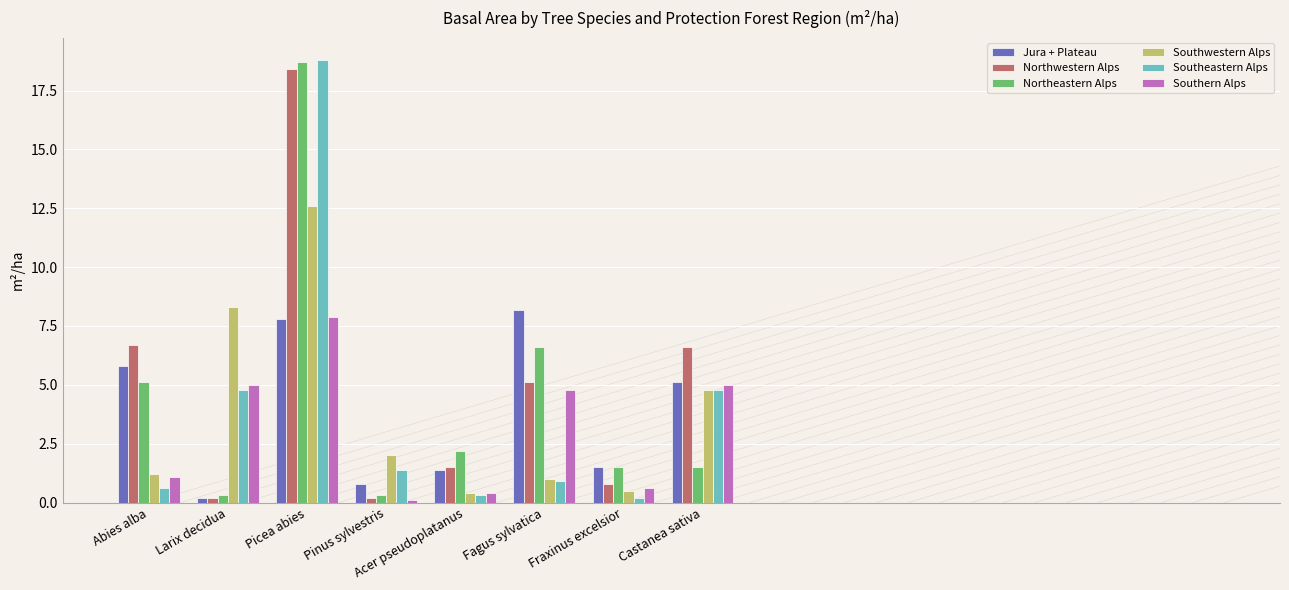

Which series has the largest total across all categories?

Northwestern Alps